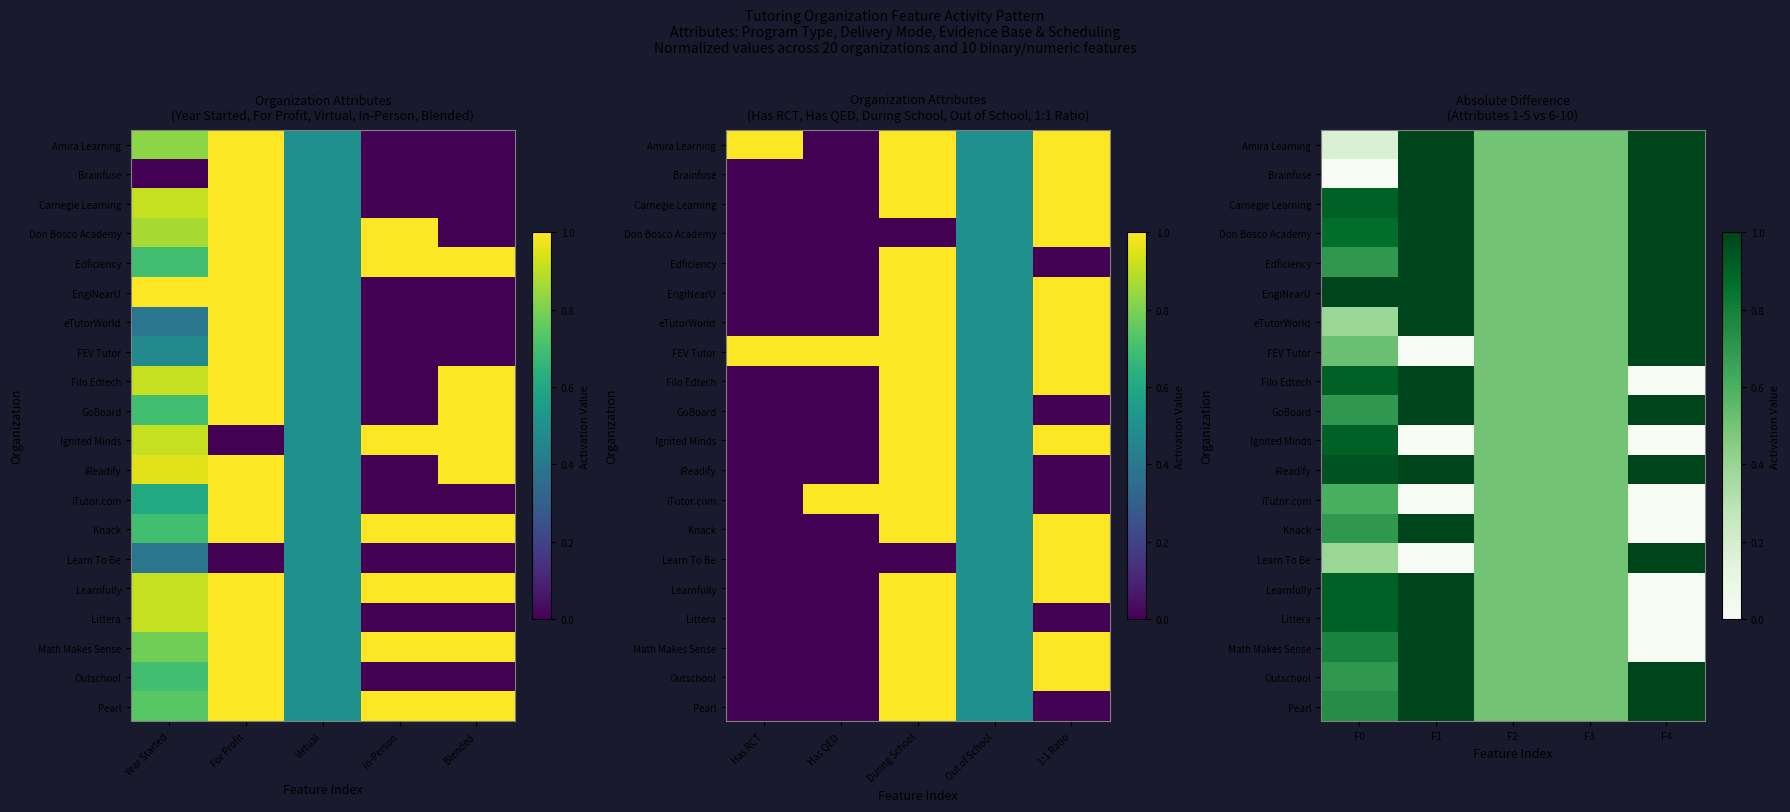

What is the minimum value for Edficiency?

0.5